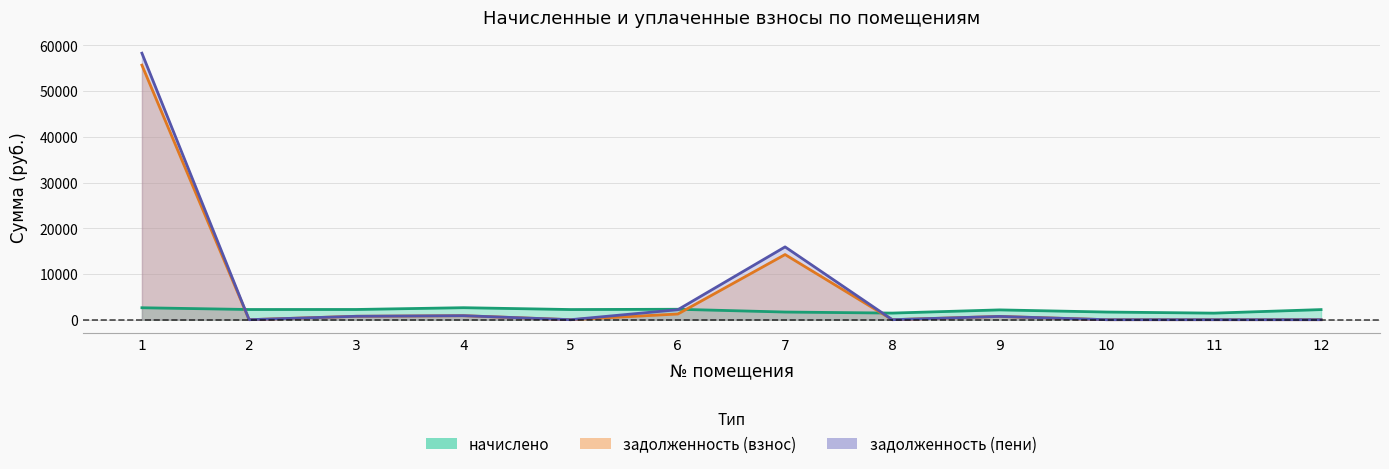

The задолженность (взнос) series shows 333.8 at 3. True or false?

False